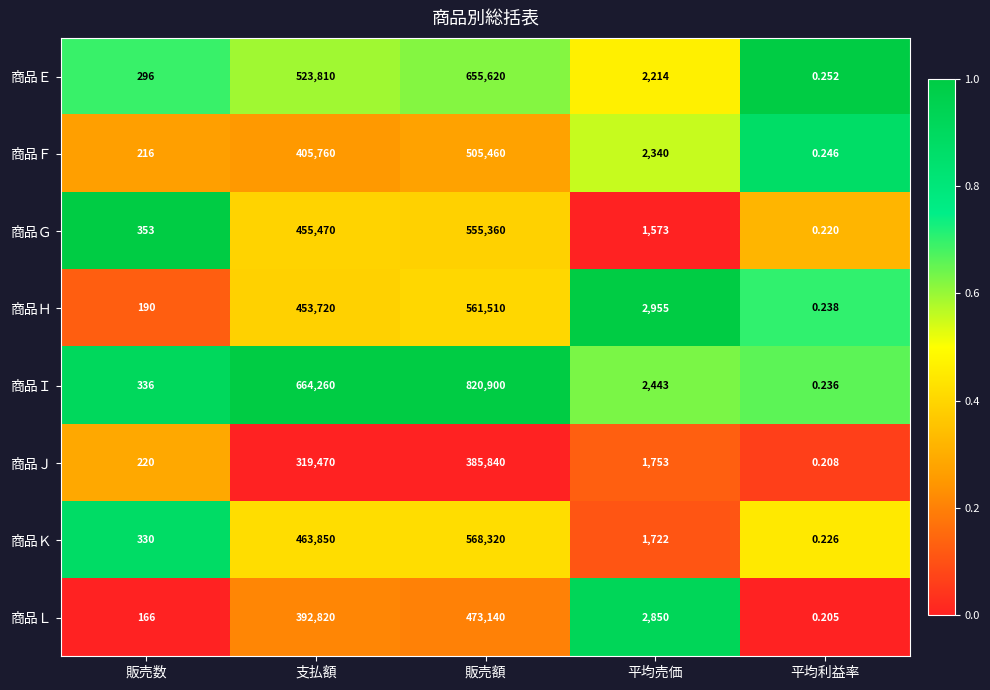

Count the number of categories in the chart.

5